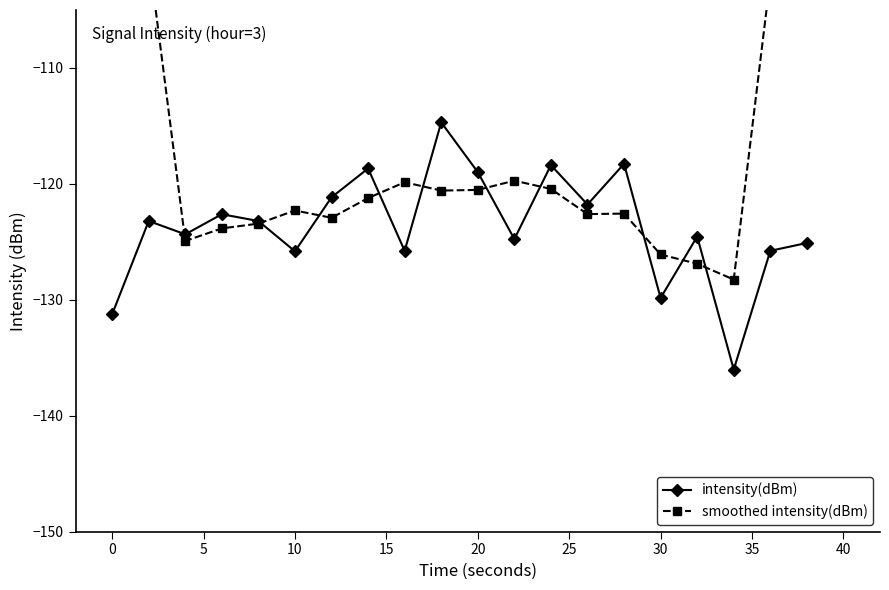

True or false: smoothed intensity(dBm) and intensity(dBm) intersect in this chart.

True